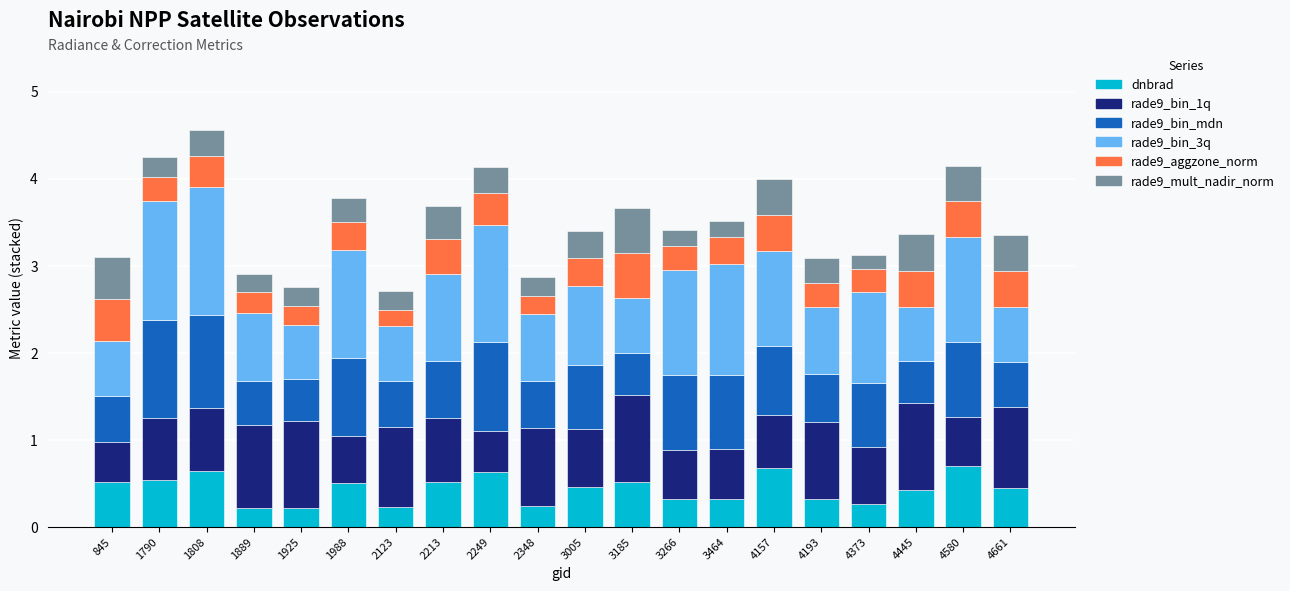

What is the total value across all series at 4373?

3.1